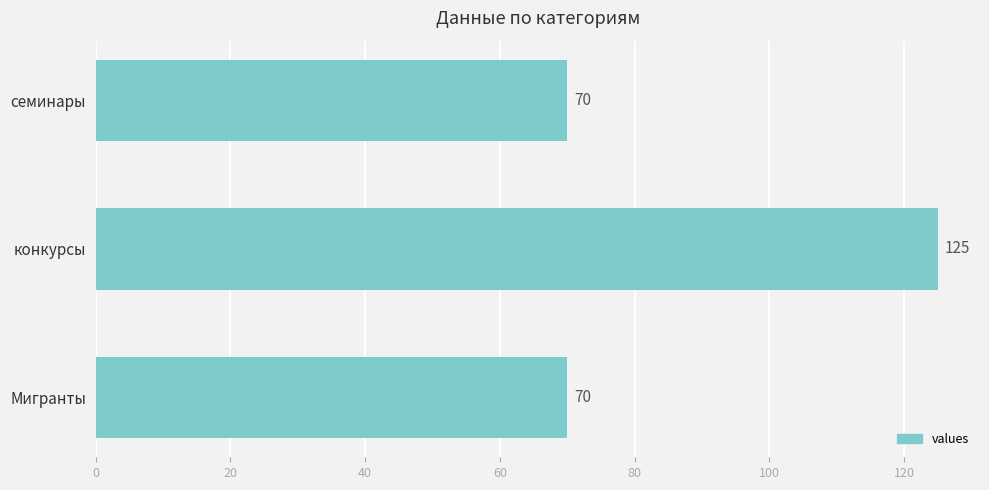

What is the change in value from семинары to конкурсы?

+55